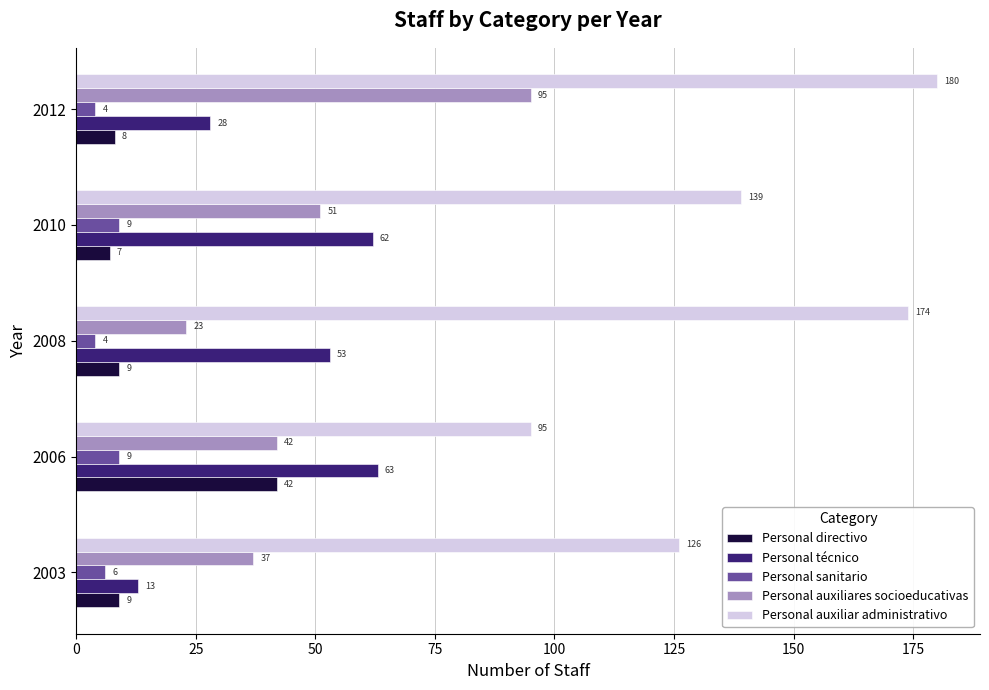

How many data points in Personal auxiliar administrativo are less than 139?

2